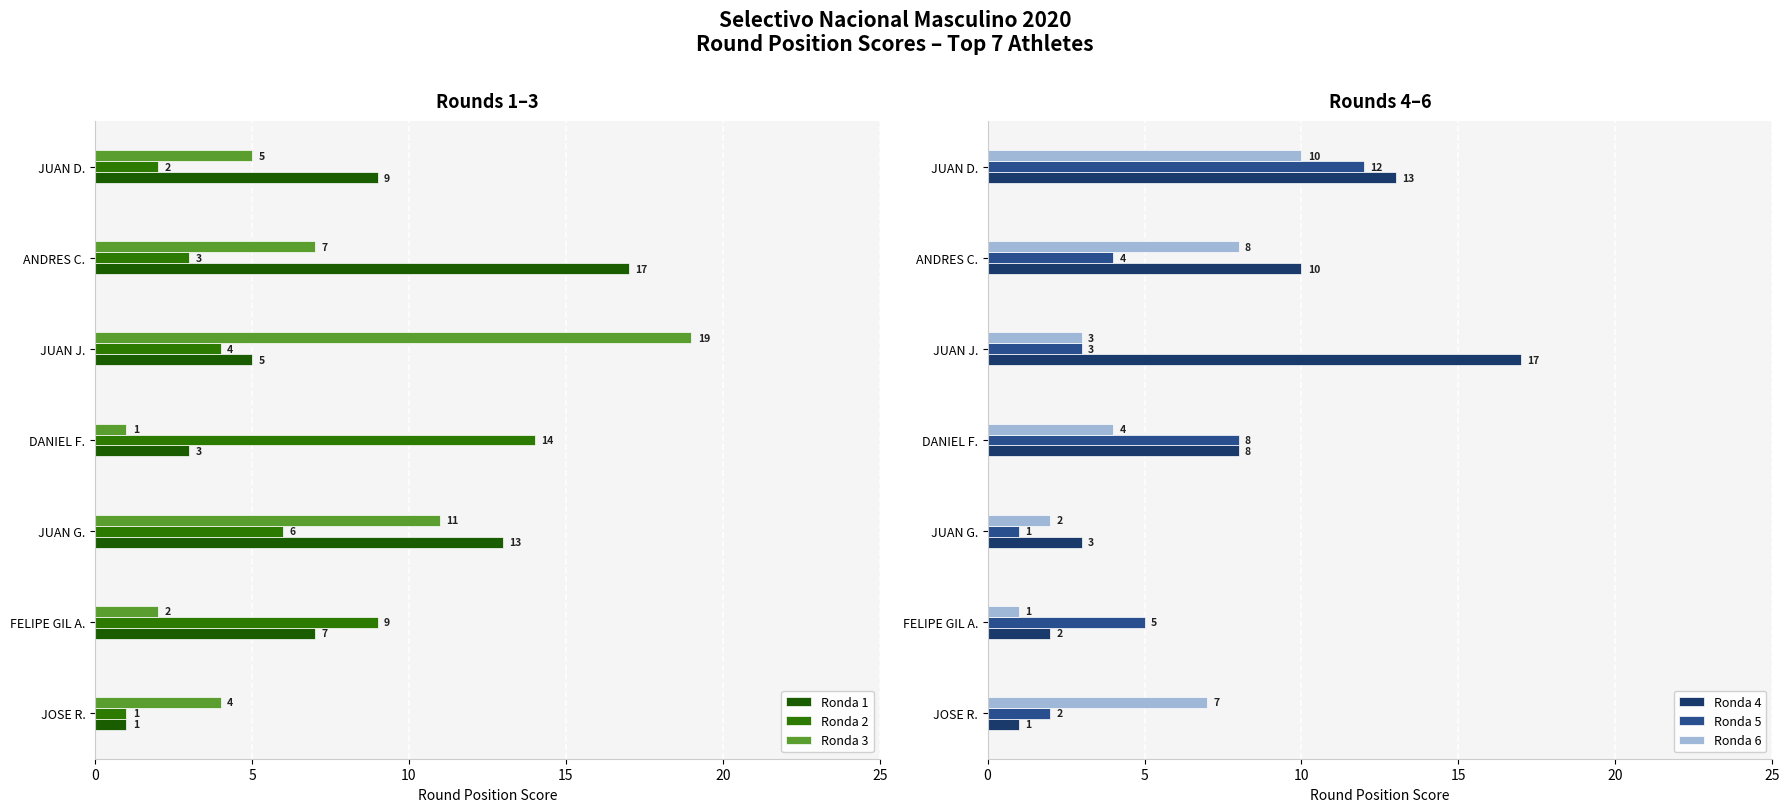

True or false: Ronda 5 has a value of 4 at ANDRES C..

True